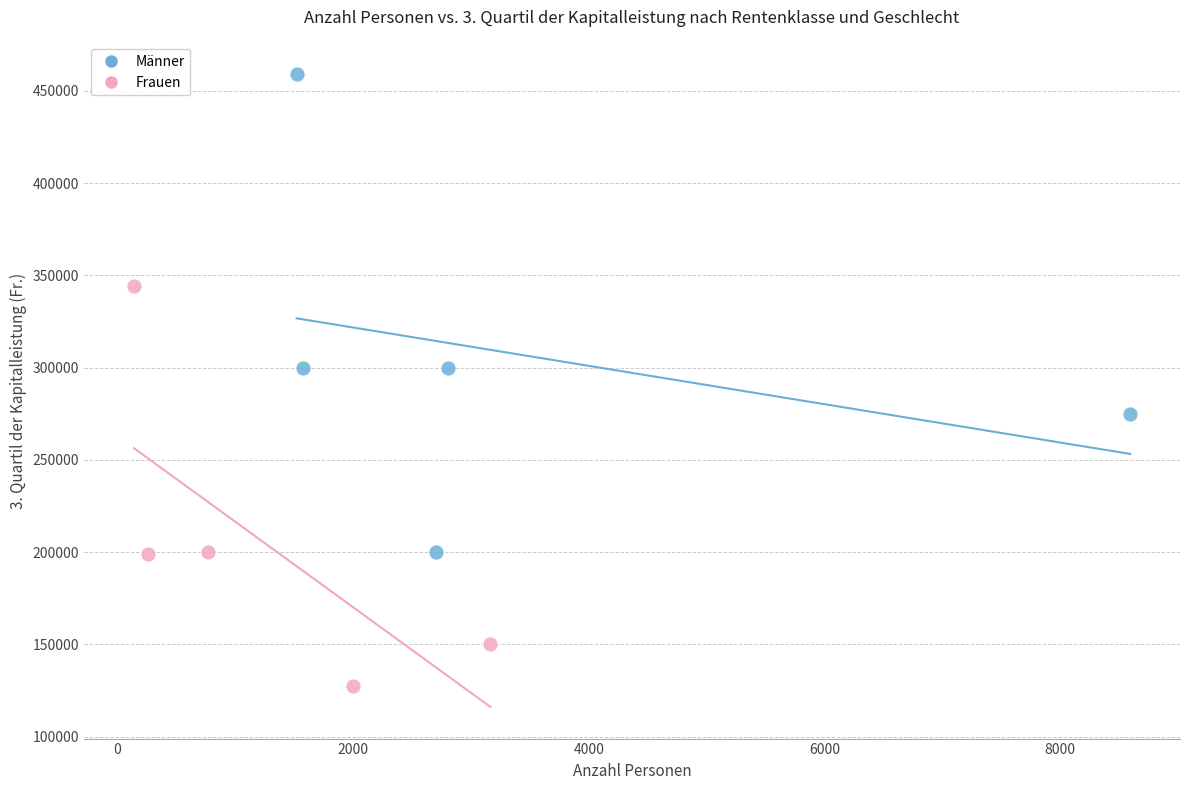

Which series has the widest spread of Y values?

Männer